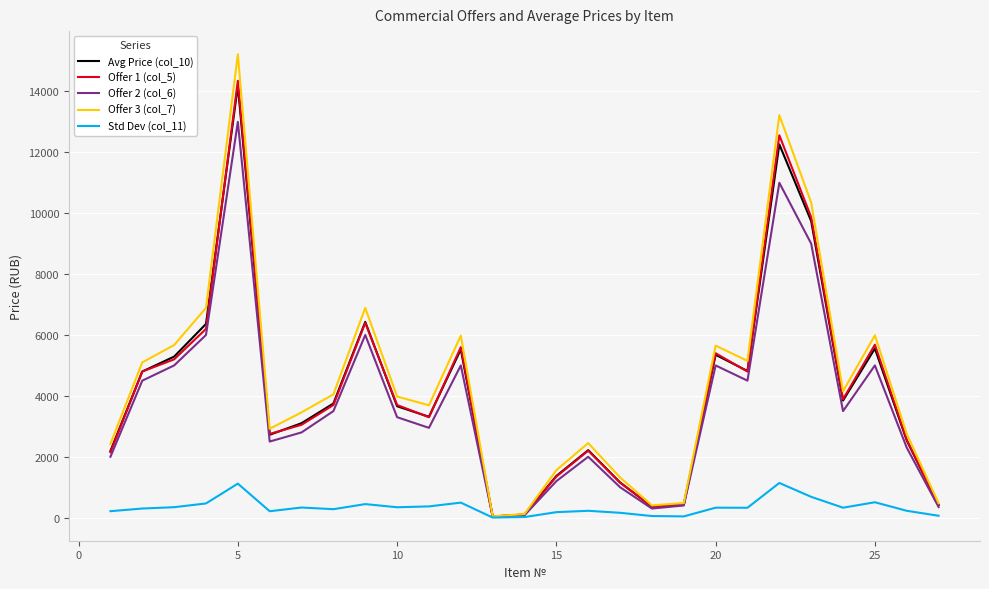

Which series has the largest range (max minus min)?

Offer 3 (col_7)